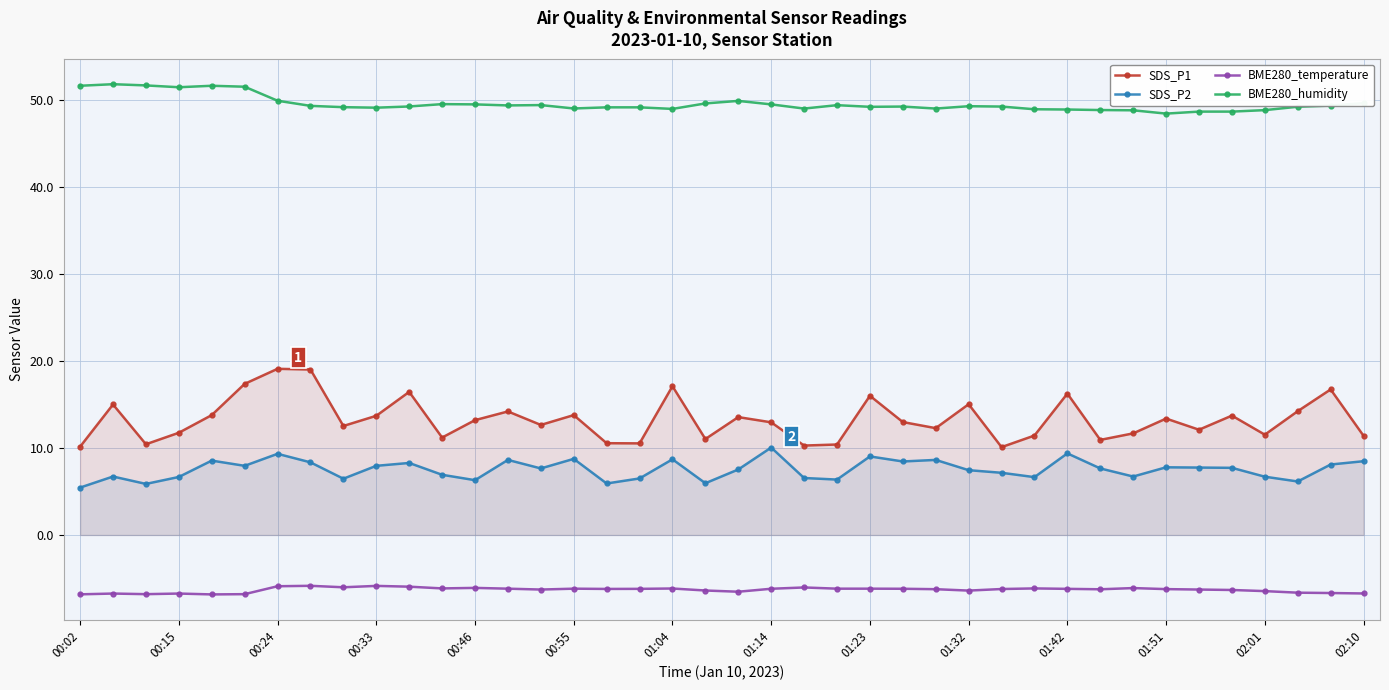

What is the average value of the BME280_temperature series?

-6.3